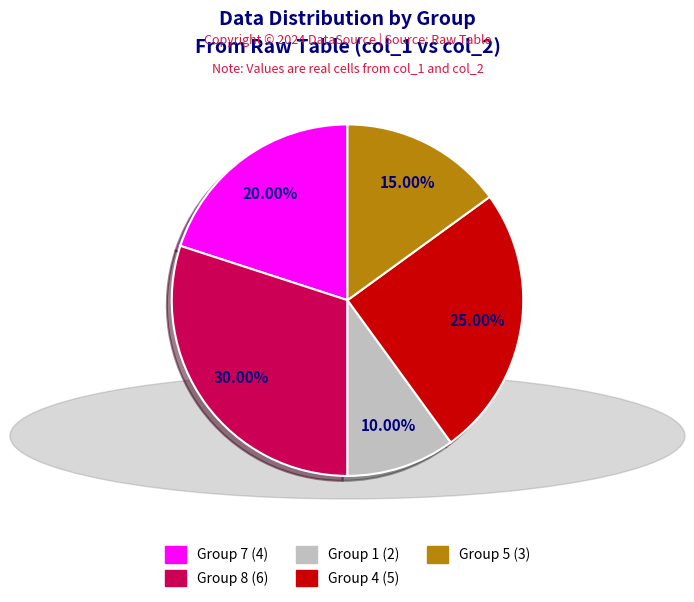

Combined, do Group 7 (4) and Group 5 (3) account for over 50%?

No